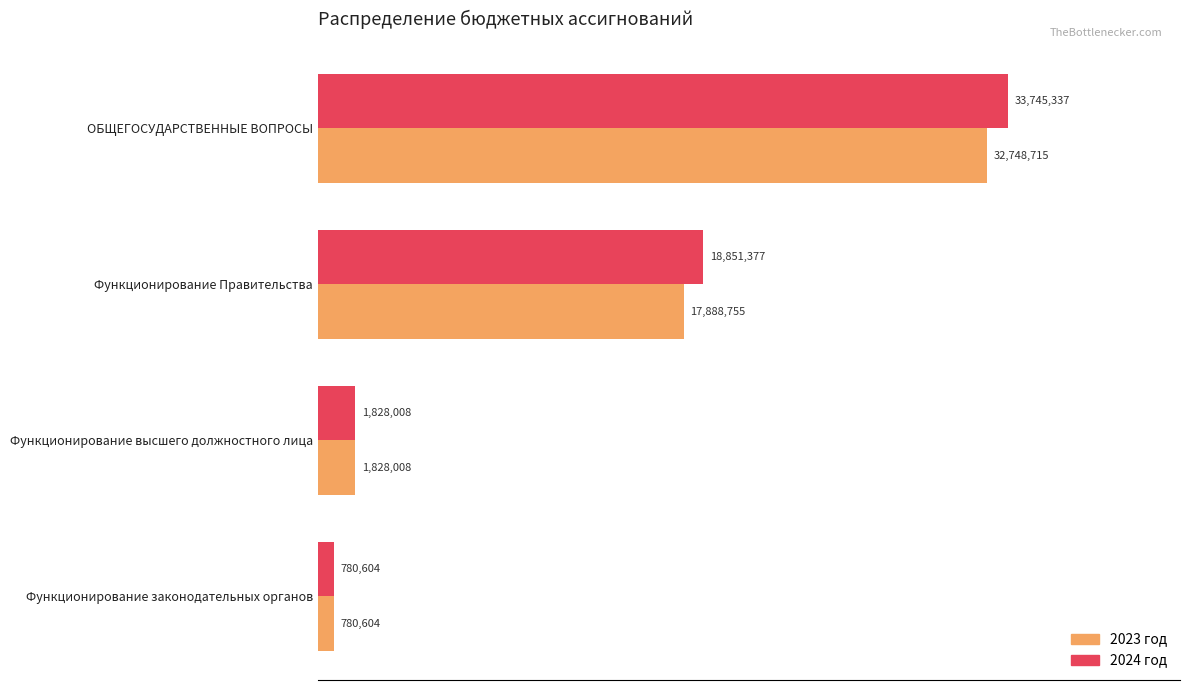

What are all the series names shown in the legend?

2023 год, 2024 год